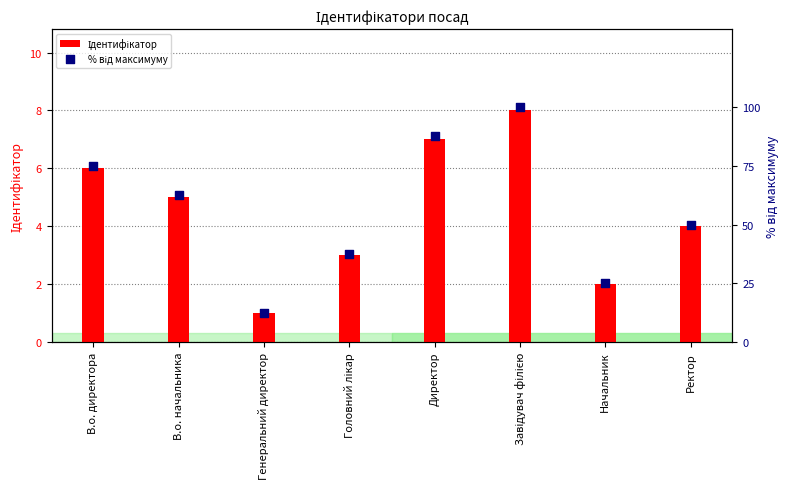

Which series has the largest total across all categories?

% від максимуму